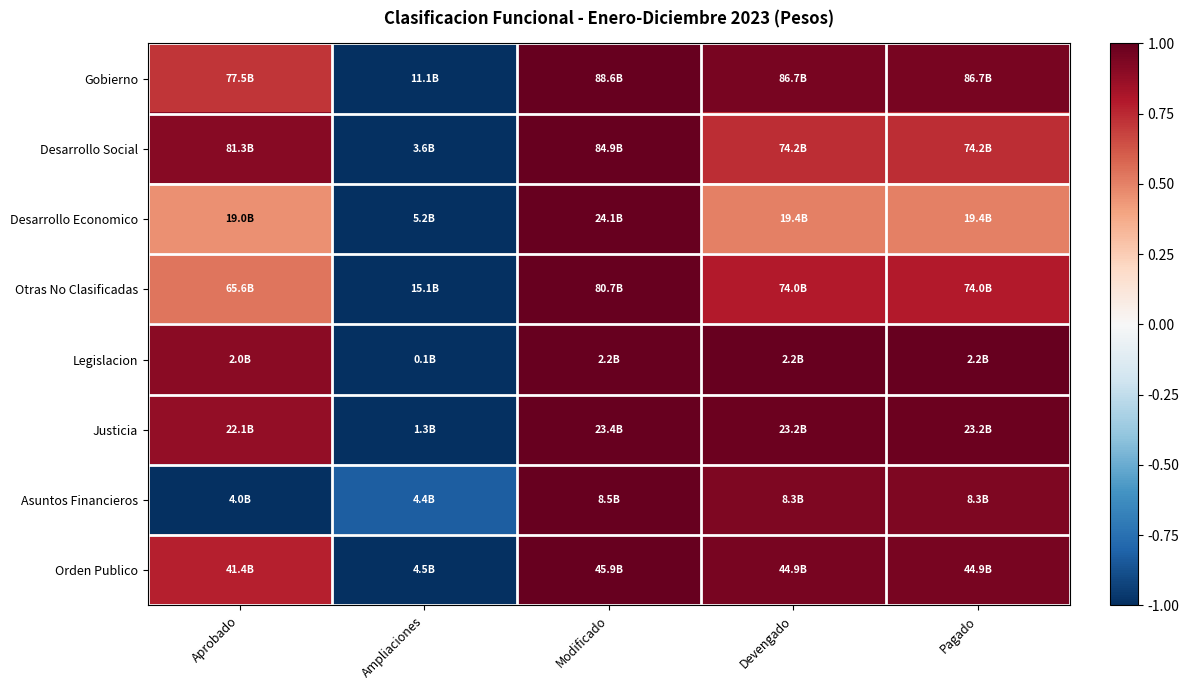

Reading right to left, transcribe all the data shown in this chart.

Gobierno: Pagado=1.0	Devengado=1.0	Modificado=1.0	Ampliaciones=-1.0	Aprobado=0.7
Desarrollo Social: Pagado=0.7	Devengado=0.7	Modificado=1.0	Ampliaciones=-1.0	Aprobado=0.9
Desarrollo Economico: Pagado=0.5	Devengado=0.5	Modificado=1.0	Ampliaciones=-1.0	Aprobado=0.5
Otras No Clasificadas: Pagado=0.8	Devengado=0.8	Modificado=1.0	Ampliaciones=-1.0	Aprobado=0.5
Legislacion: Pagado=1.0	Devengado=1.0	Modificado=1.0	Ampliaciones=-1.0	Aprobado=0.9
Justicia: Pagado=1.0	Devengado=1.0	Modificado=1.0	Ampliaciones=-1.0	Aprobado=0.9
Asuntos Financieros: Pagado=0.9	Devengado=0.9	Modificado=1.0	Ampliaciones=-0.8	Aprobado=-1.0
Orden Publico: Pagado=0.9	Devengado=0.9	Modificado=1.0	Ampliaciones=-1.0	Aprobado=0.8